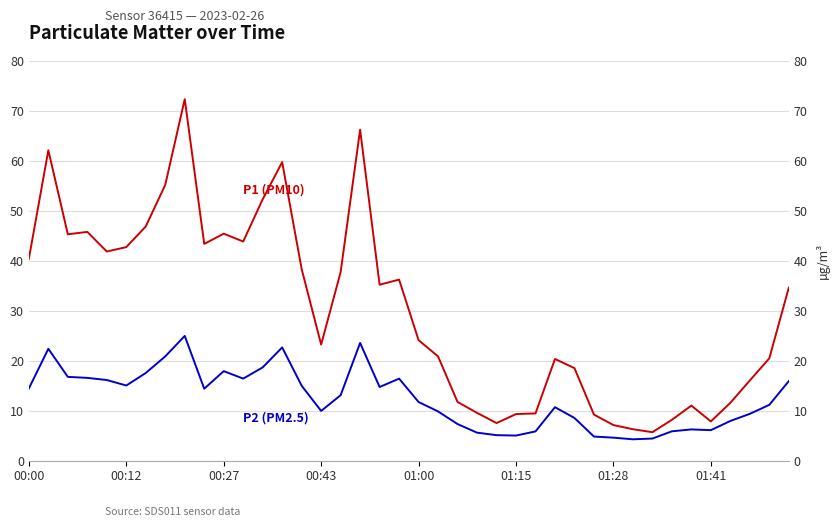

What is the value of the P2 (PM2.5) point at the 12th from the left?

16.4